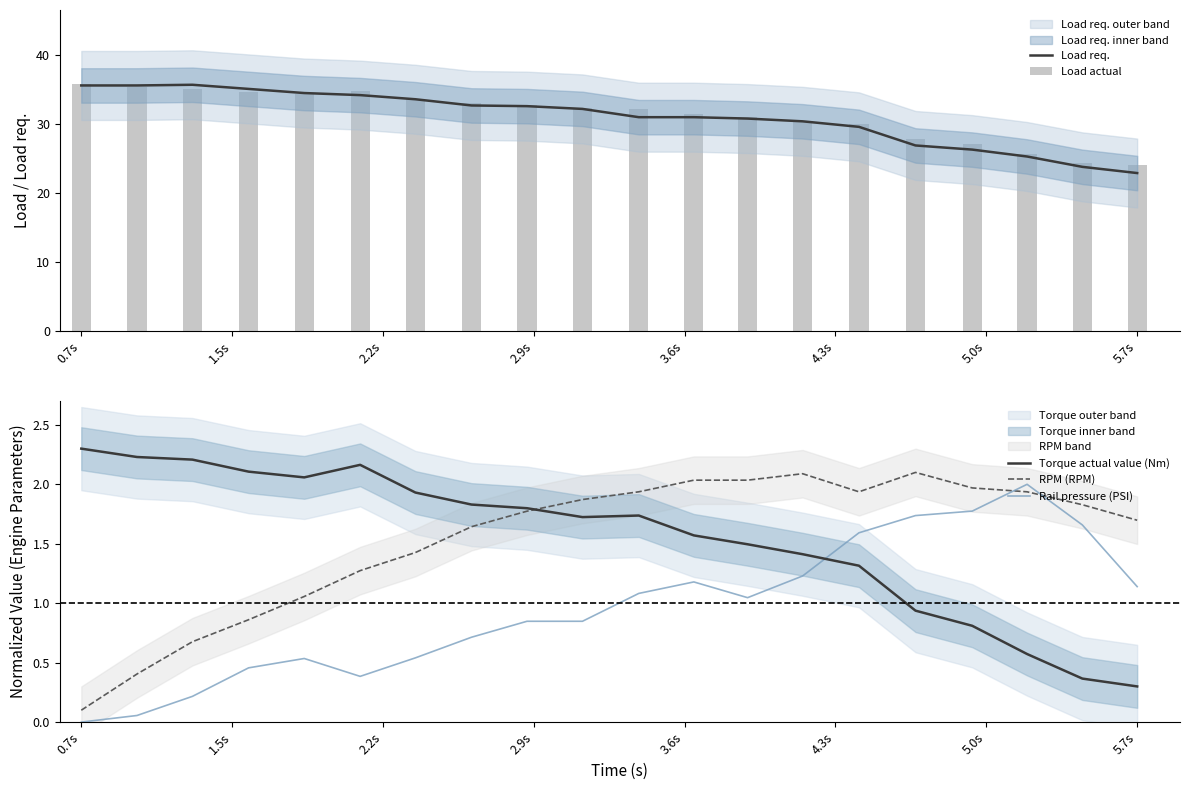

True or false: Rail pressure (PSI) and Torque actual value (Nm) cross at least once.

True